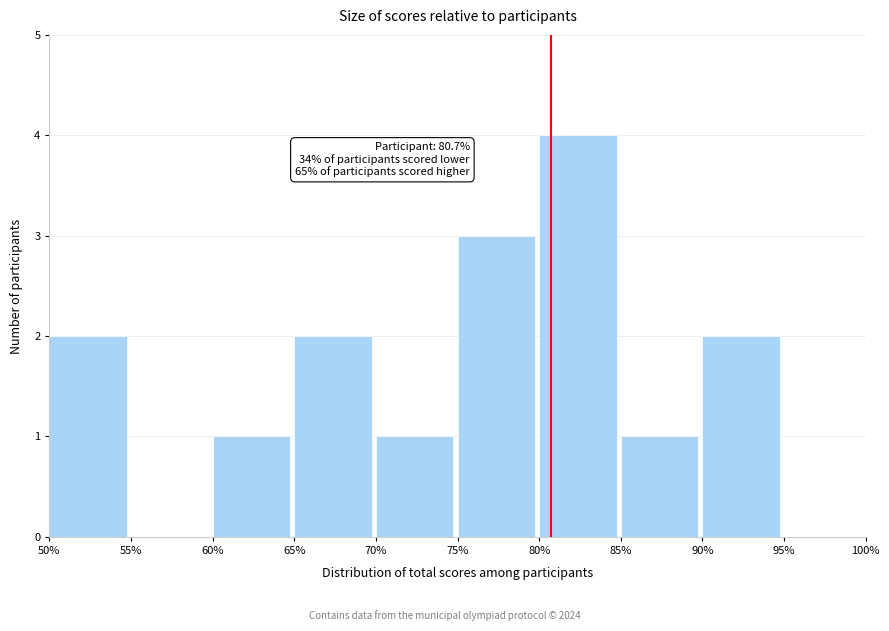

Which range on the x-axis has the tallest bar?

80% to 85%